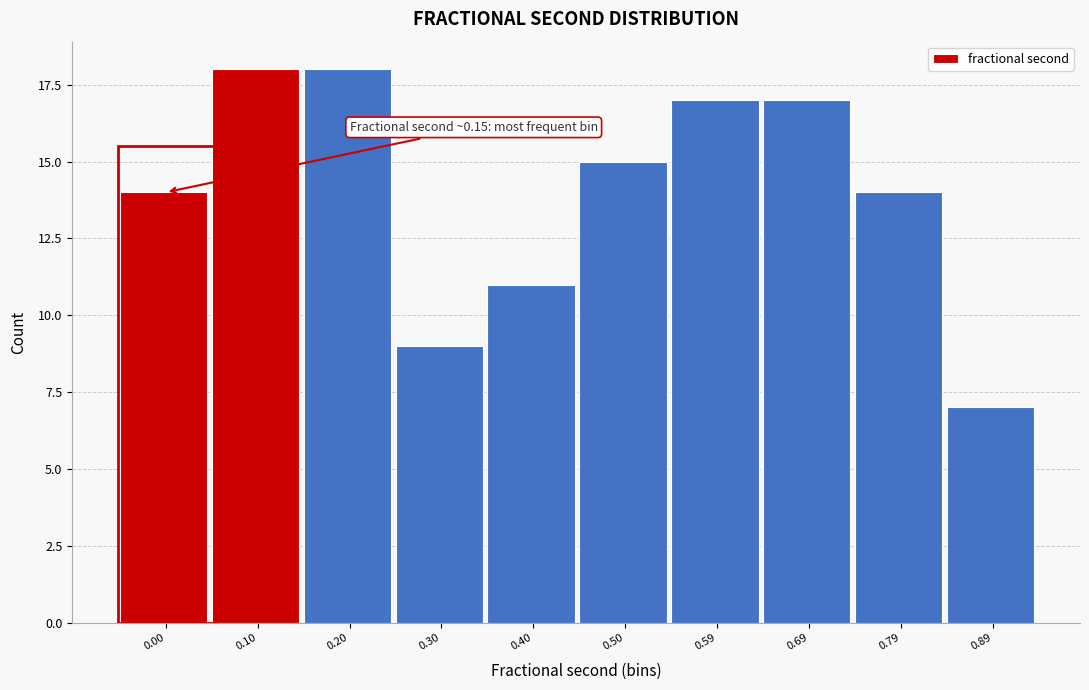

Reading right to left, what are all the values shown in this chart?

0.89=7	0.79=14	0.69=17	0.59=17	0.50=15	0.40=11	0.30=9	0.20=18	0.10=18	0.00=14